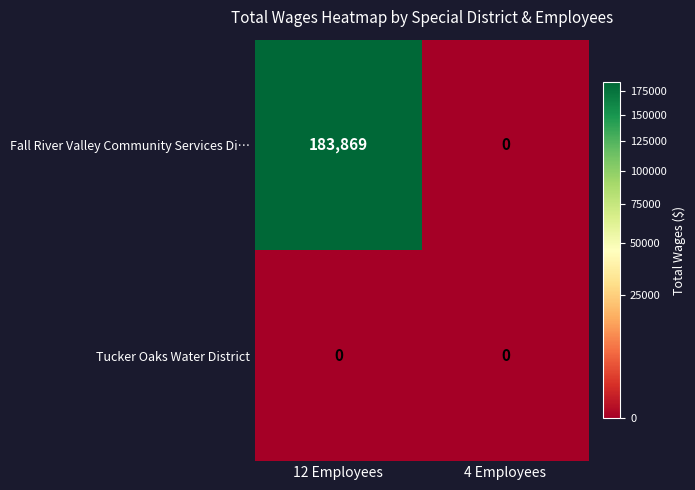

Which series has the largest total across all categories?

Fall River Valley Community Services Di…